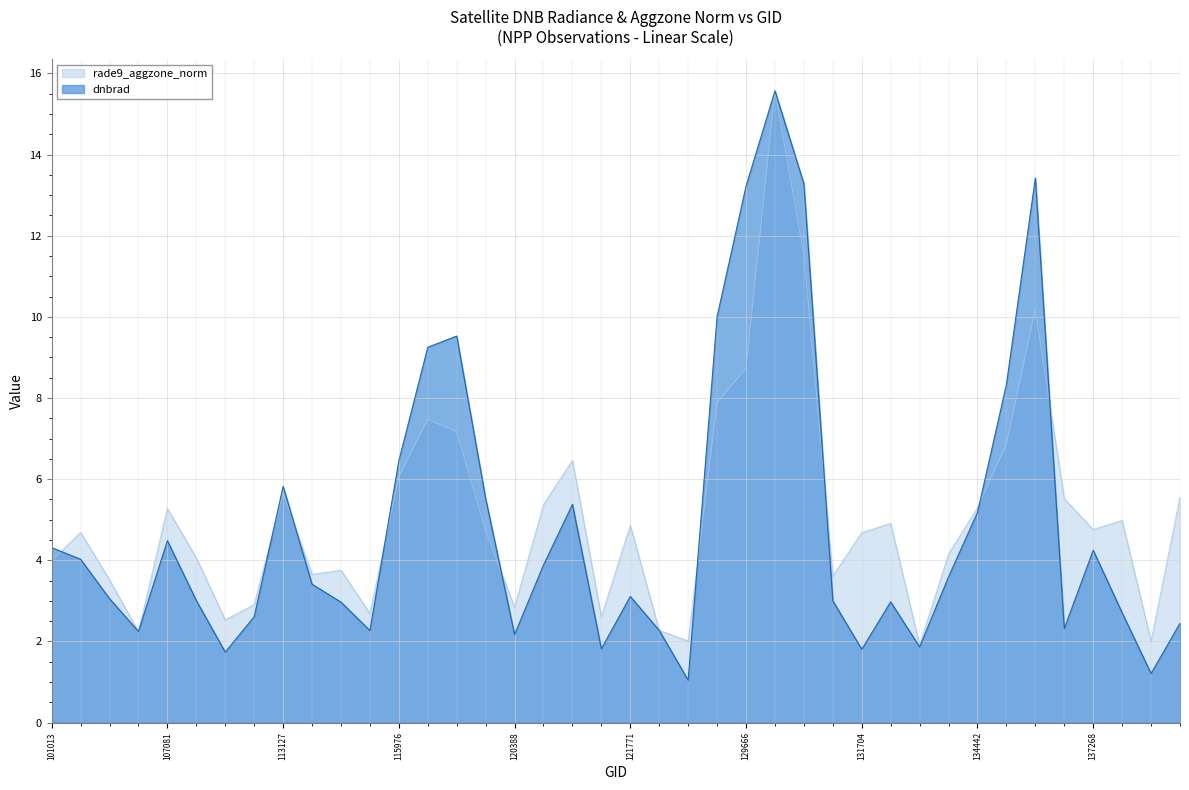

Where is rade9_aggzone_norm nearest to the value 8?

124261